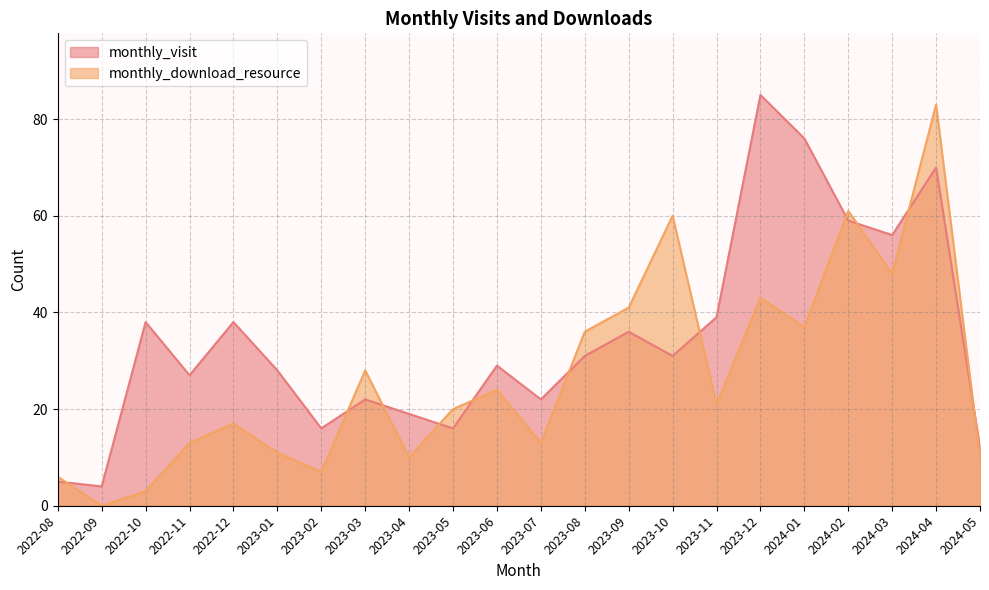

Reading left to right, list all the values displayed in this chart.

monthly_visit: 5	4	38	27	38	28	16	22	19	16	29	22	31	36	31	39	85	76	59	56	70	12
monthly_download_resource: 6	0	3	13	17	11	7	28	10	20	24	13	36	41	60	21	43	37	61	48	83	10